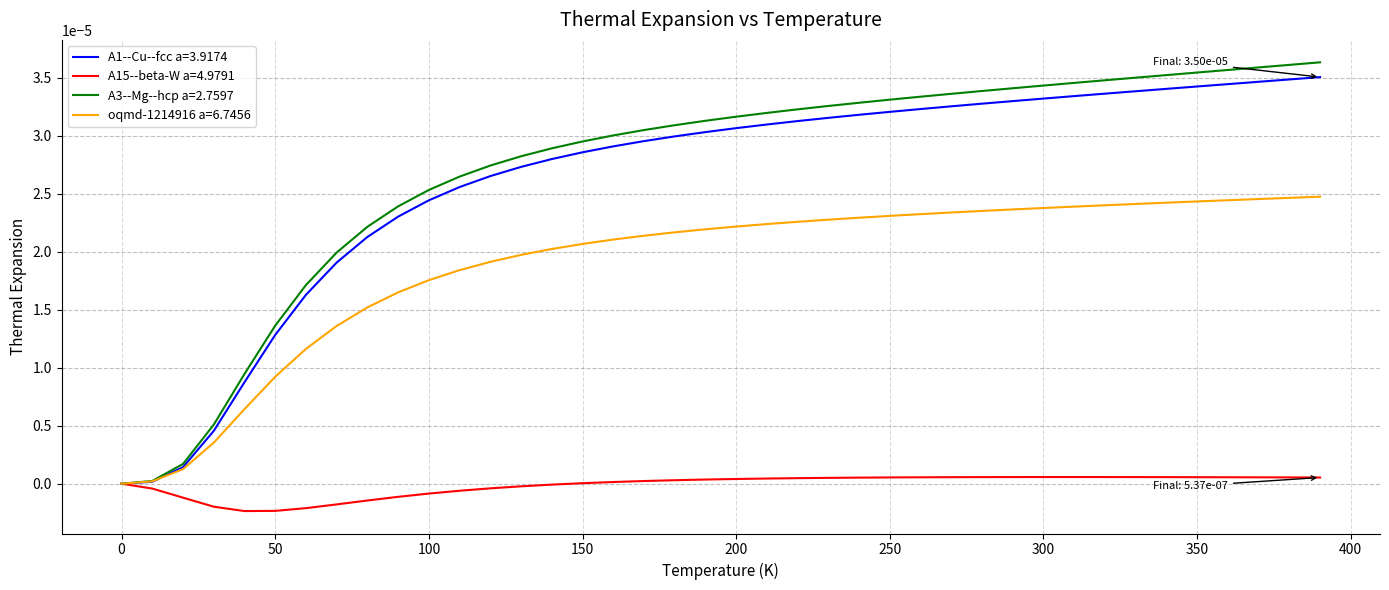

How many distinct data groups are displayed?

4